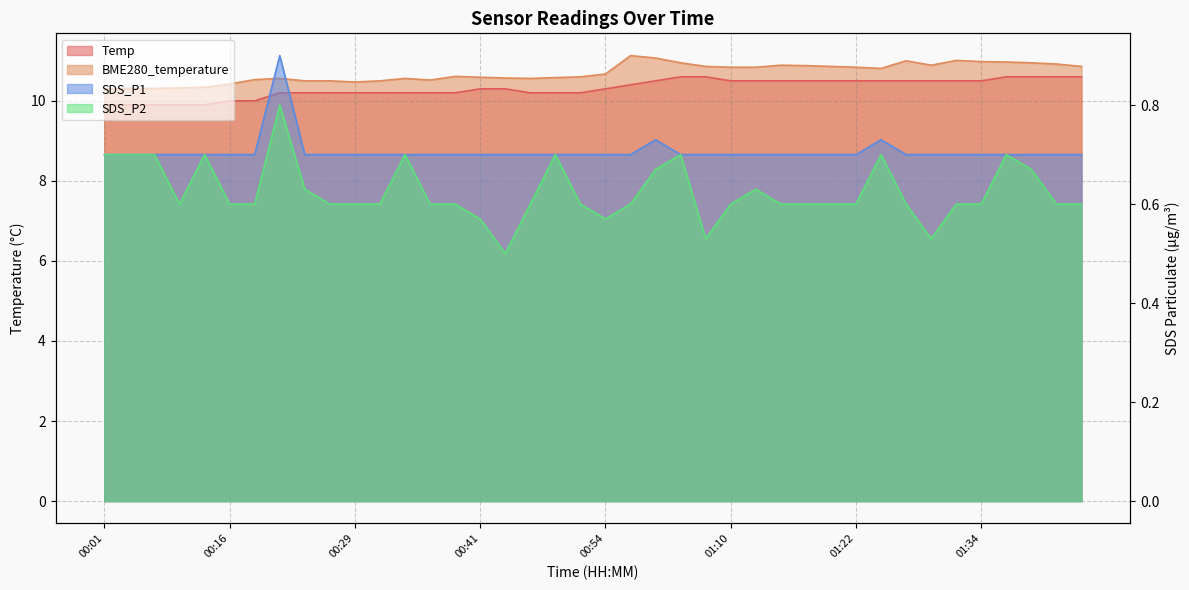

True or false: Temp and SDS_P1 cross at least once.

False